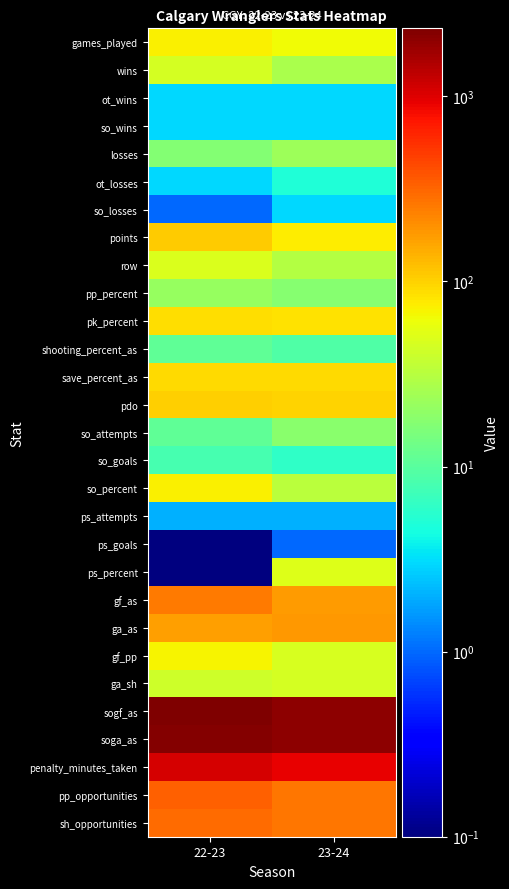

What is the spread (max minus min) of values at 22-23?

2332.0